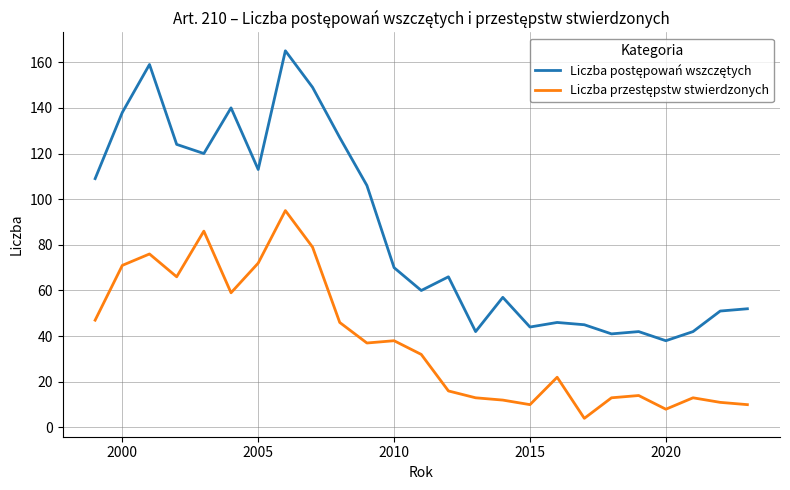

What is the maximum value shown in the chart?

165